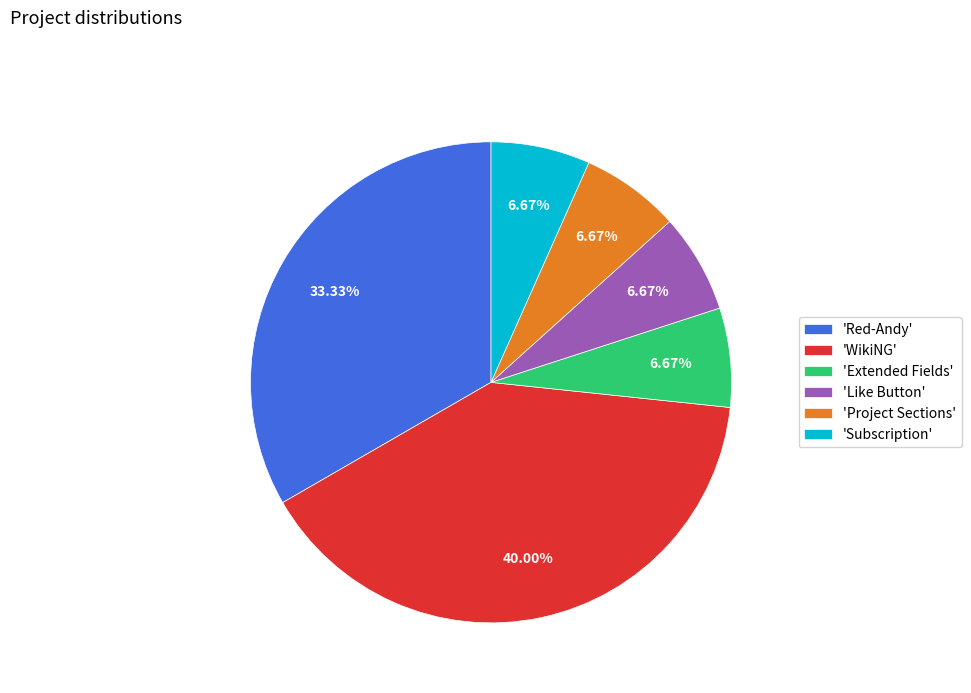

Do 'Red-Andy' and 'WikiNG' together represent more than half of the pie?

Yes